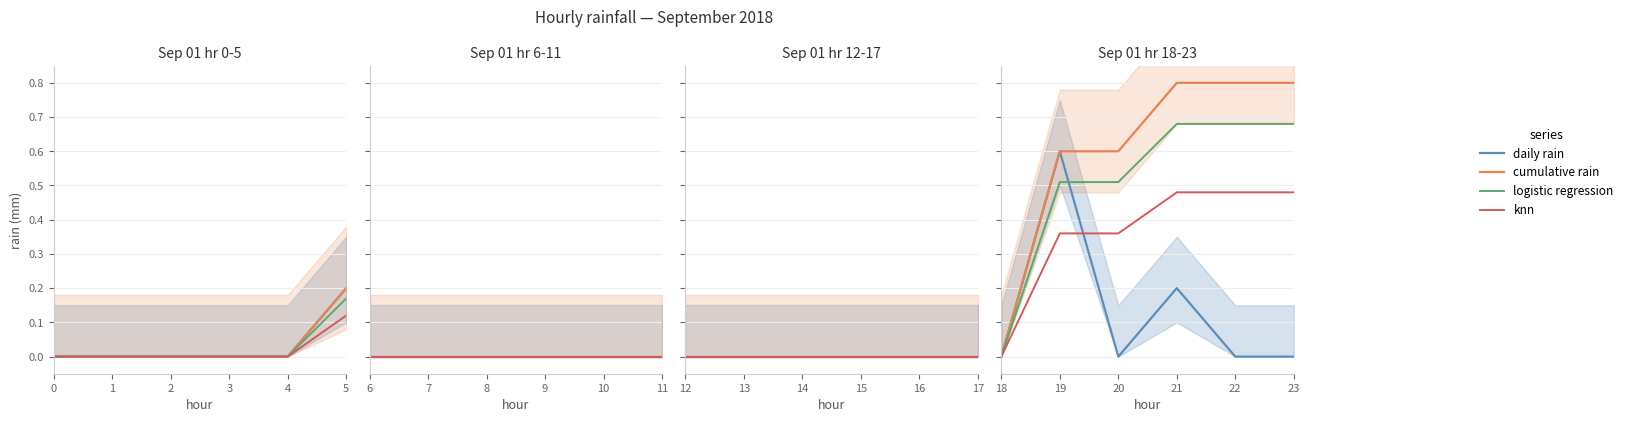

Rank the categories by daily rain value from highest to lowest.

19, 21, 18, 20, 22, 23